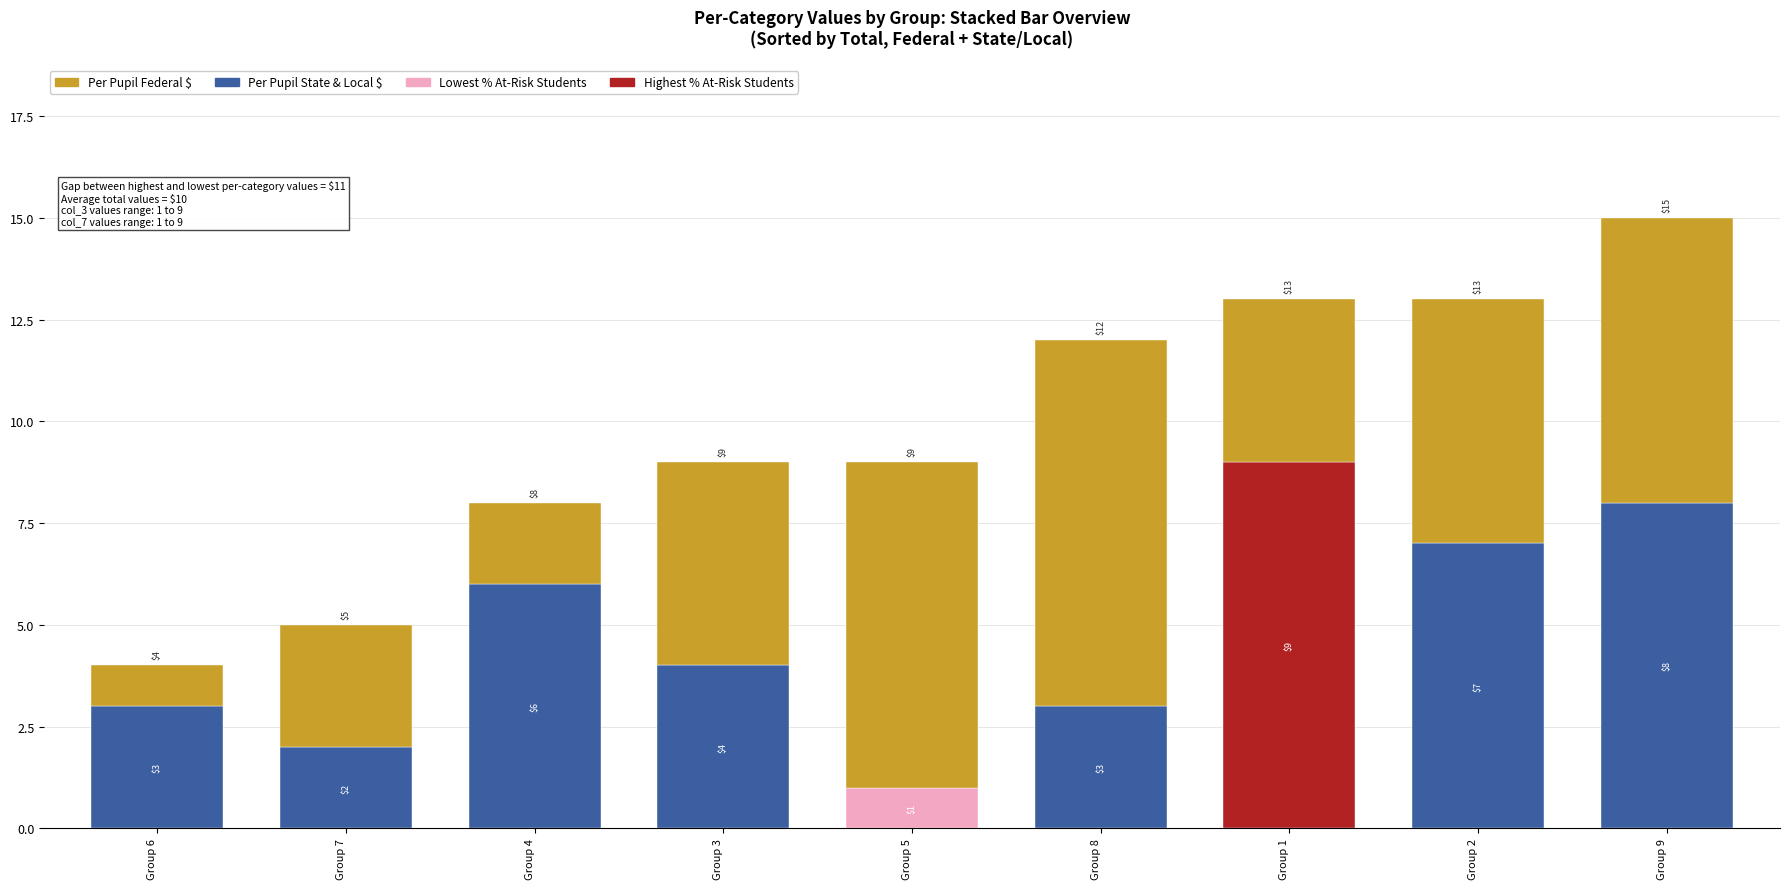

Is the value of Per Pupil Federal $ at Group 9 greater than the value of Per Pupil State & Local $ at Group 9?

No